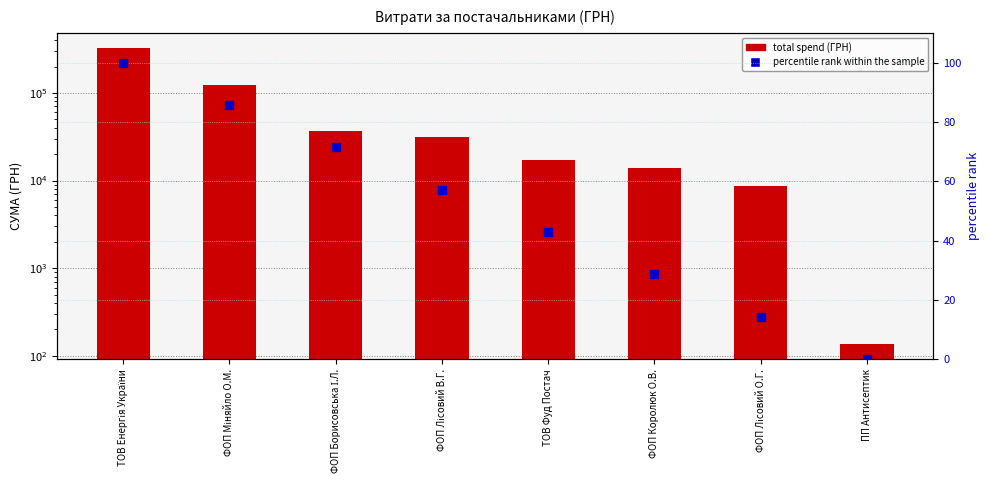

At how many categories does at least one series exceed 79093?

2